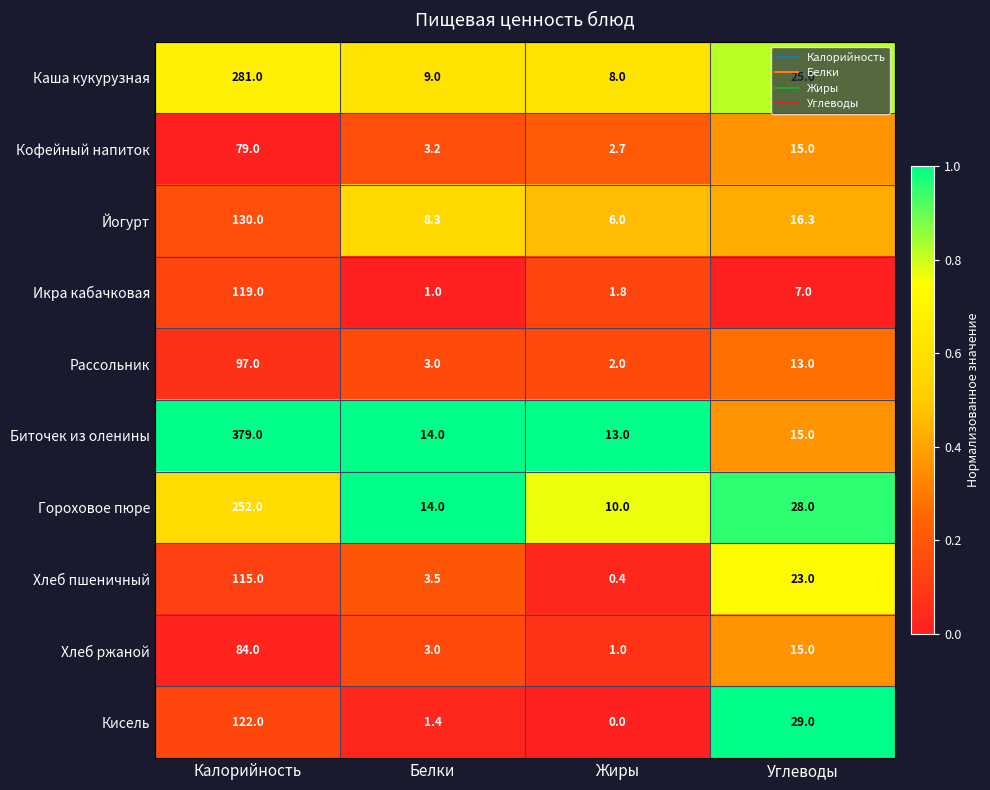

Is it true that Рассольник equals 13.0 at Углеводы?

True